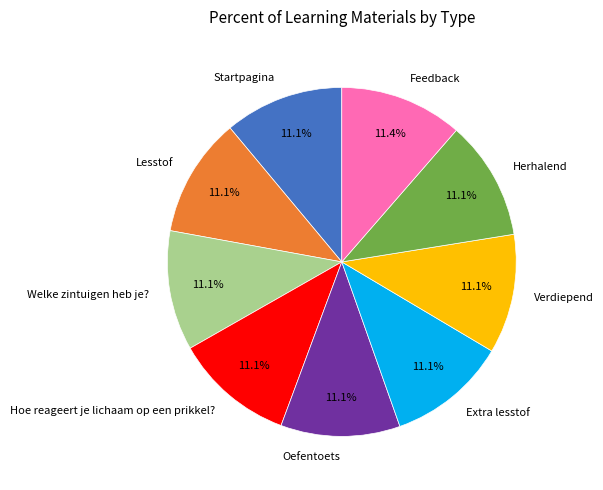

What percentage is NOT represented by Feedback?

88.6%